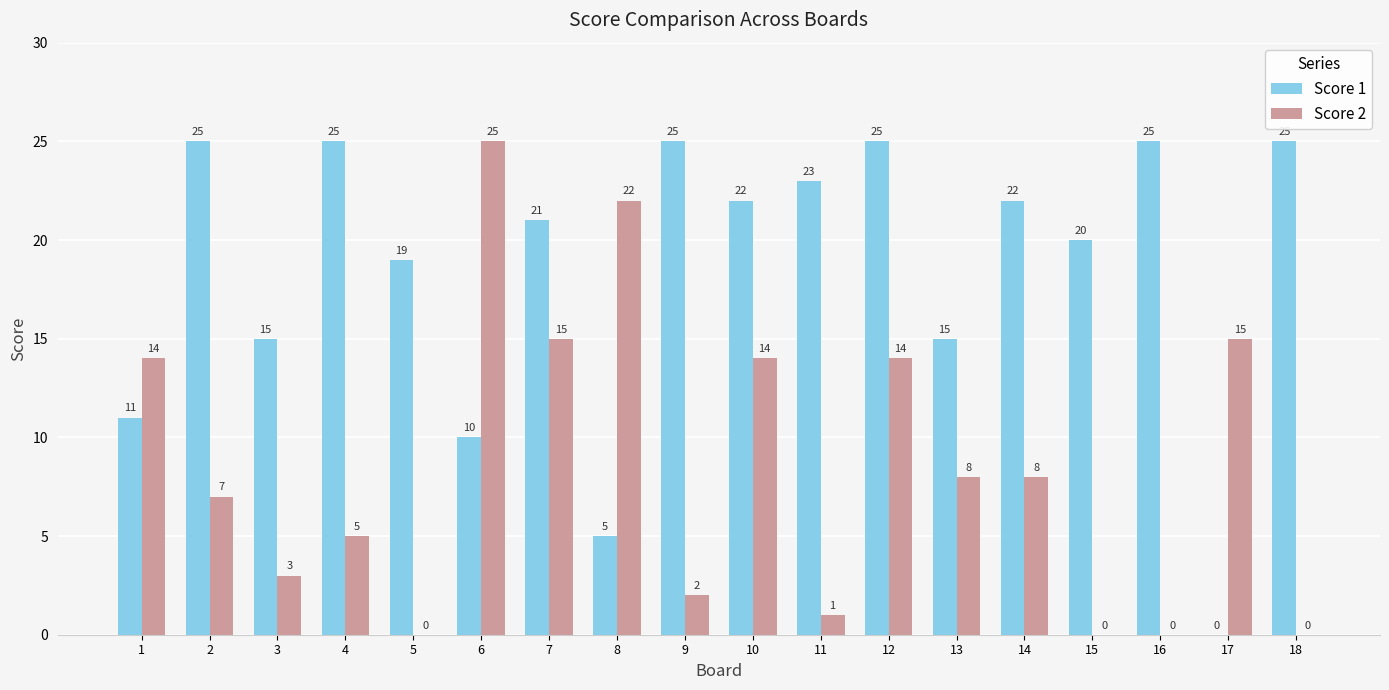

Between 13 and 18, which series saw the biggest shift?

Score 1